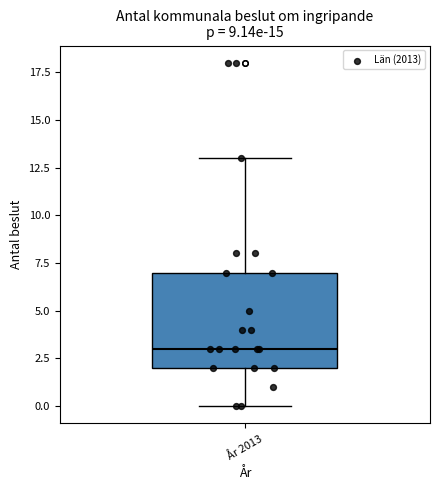

Transcribe this box plot: give where the median line is, the range the box spans, and where the two whiskers end, as read against the y-axis. The values are not printed on the chart, so give them approximately, as read against the axis.

median 3, box 2 to 7, whiskers 0 to 13